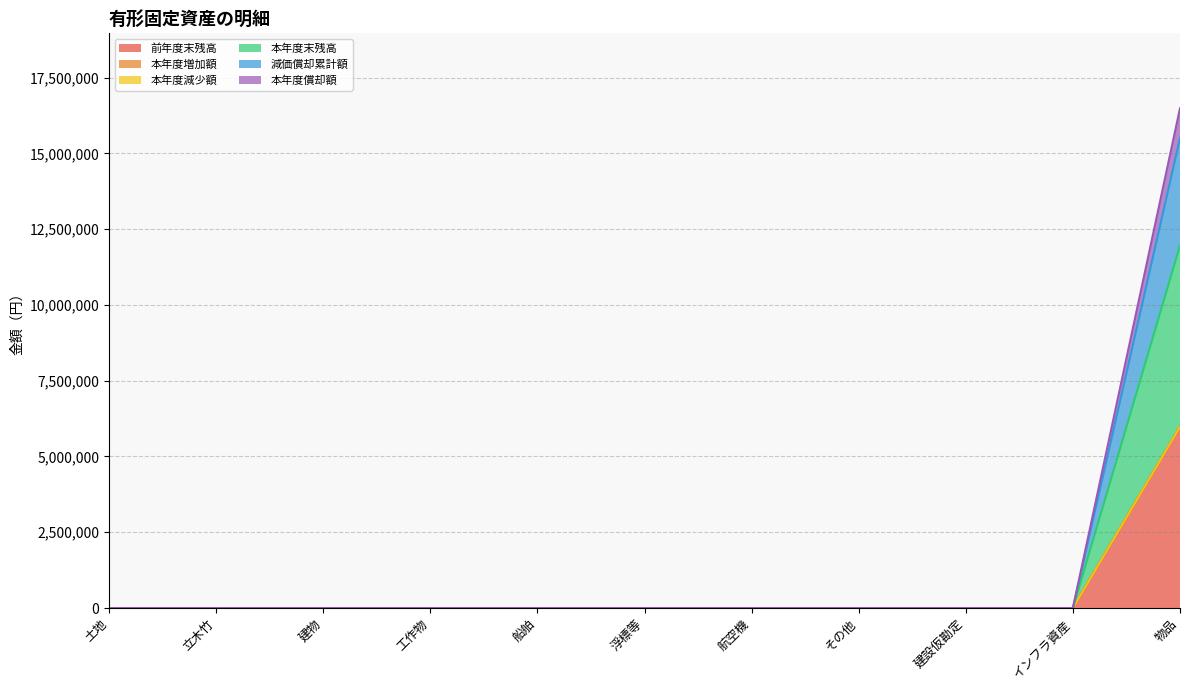

True or false: 減価償却累計額 and 本年度末残高 intersect in this chart.

False